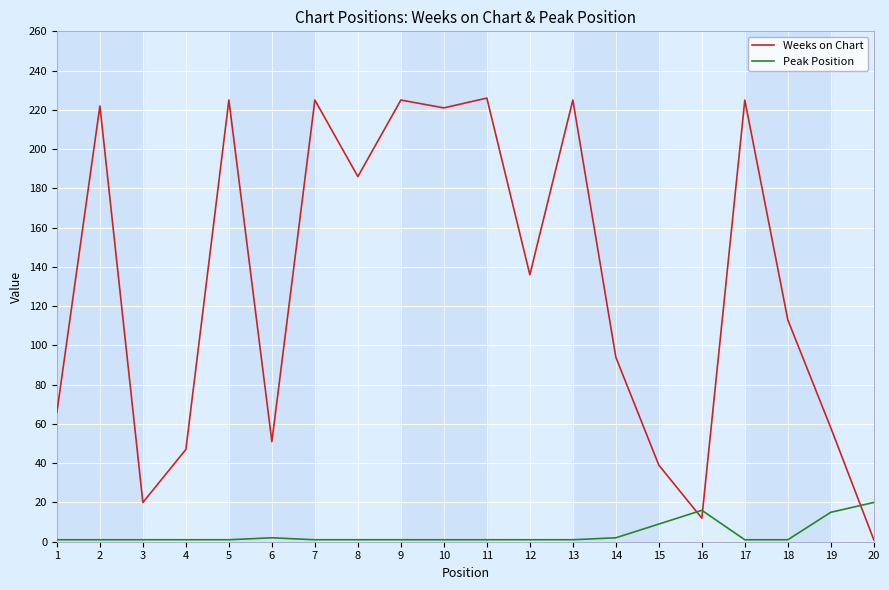

At 12, list the series in order from smallest to largest.

Peak Position, Weeks on Chart